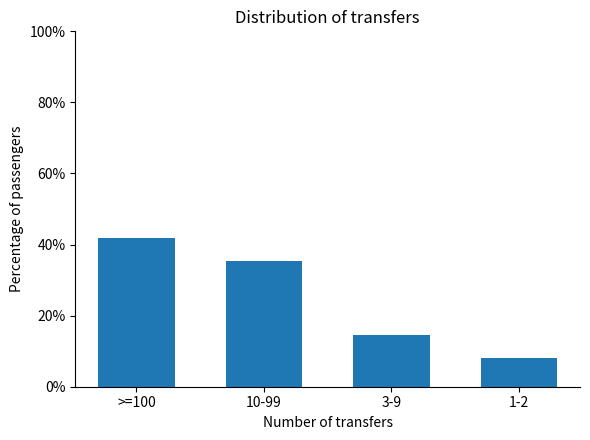

Reading left to right, transcribe all the data shown in this chart.

41.9	35.2	14.6	8.2